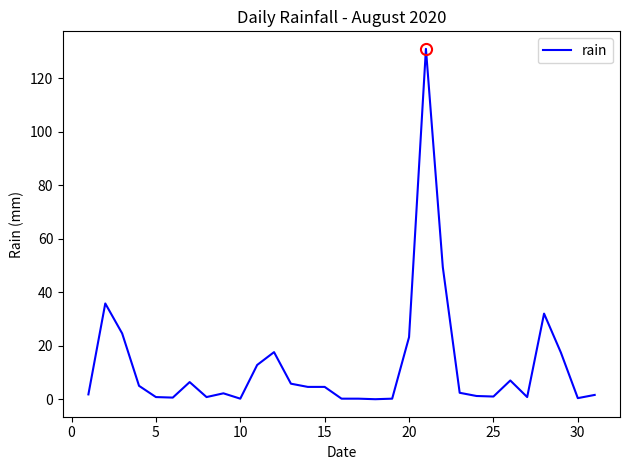

What is the difference between the maximum and minimum values?

131.0